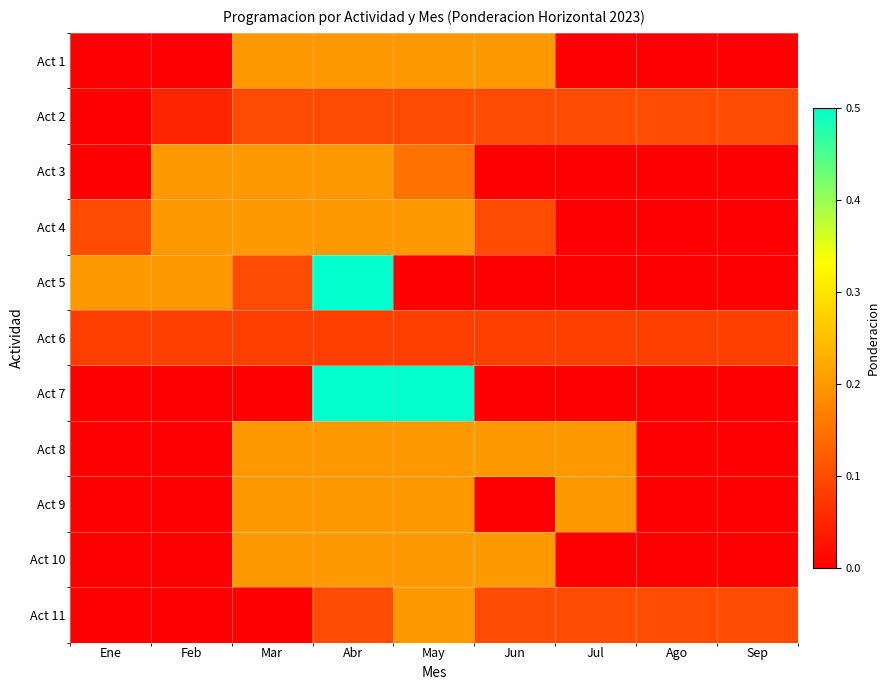

Which has a higher value, Mar or May?

Mar